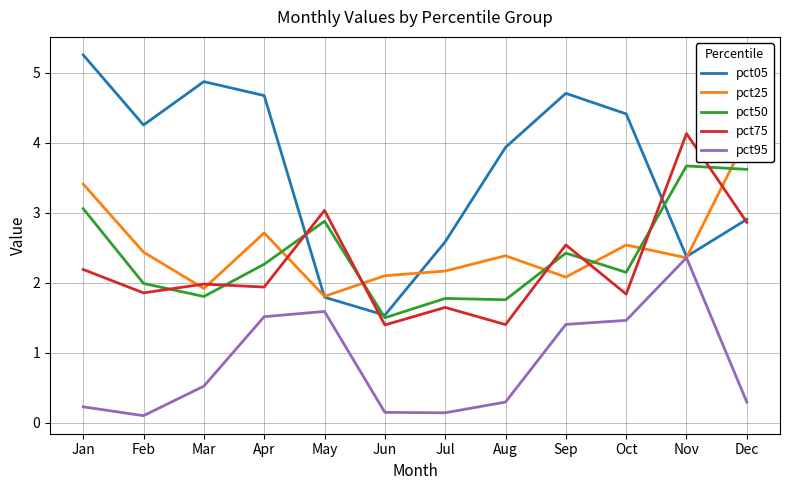

What is the difference between the second highest and second lowest values in the pct05 series?

3.1